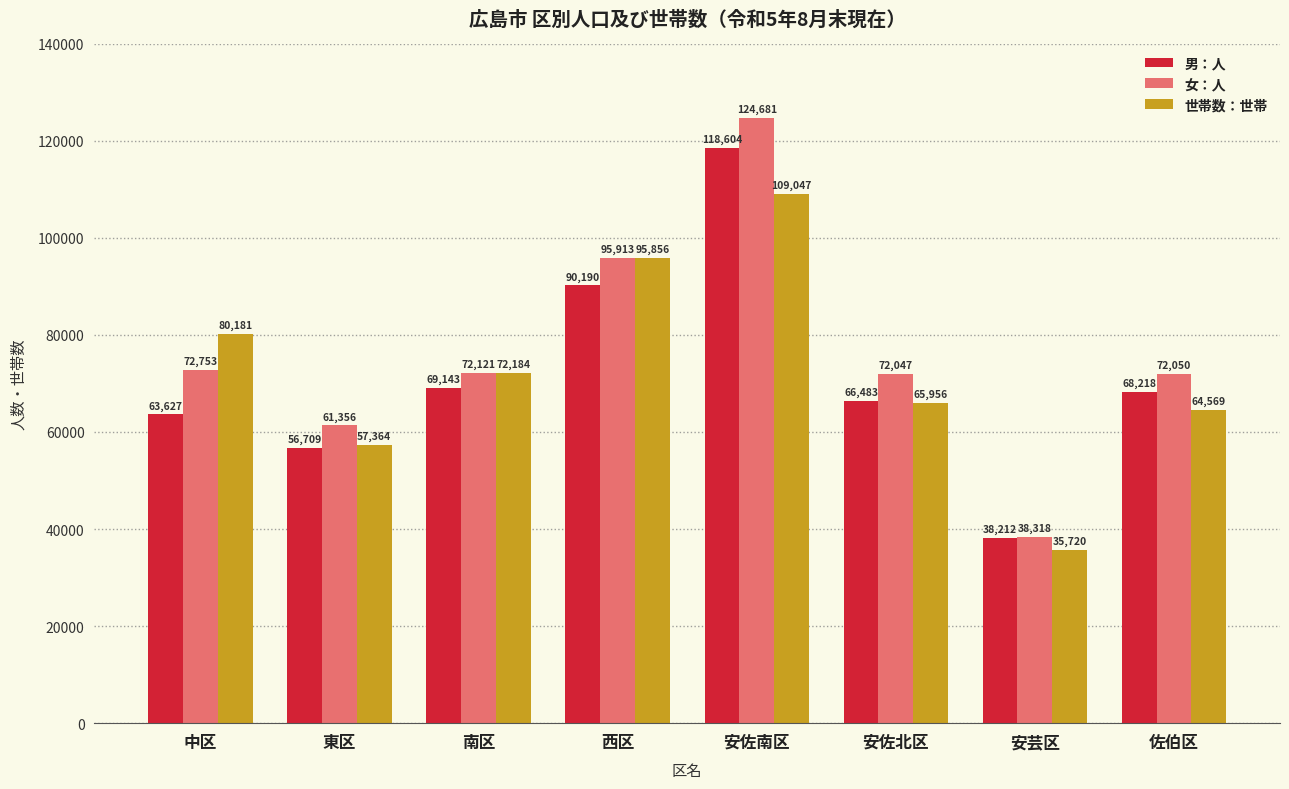

At how many categories does at least one series exceed 54864?

7